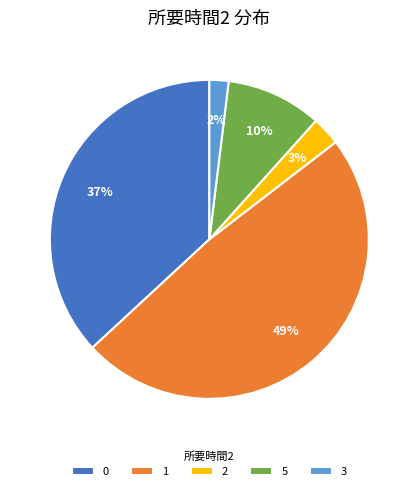

To the nearest percent, what is the difference between the largest and smallest slice percentages?

47%